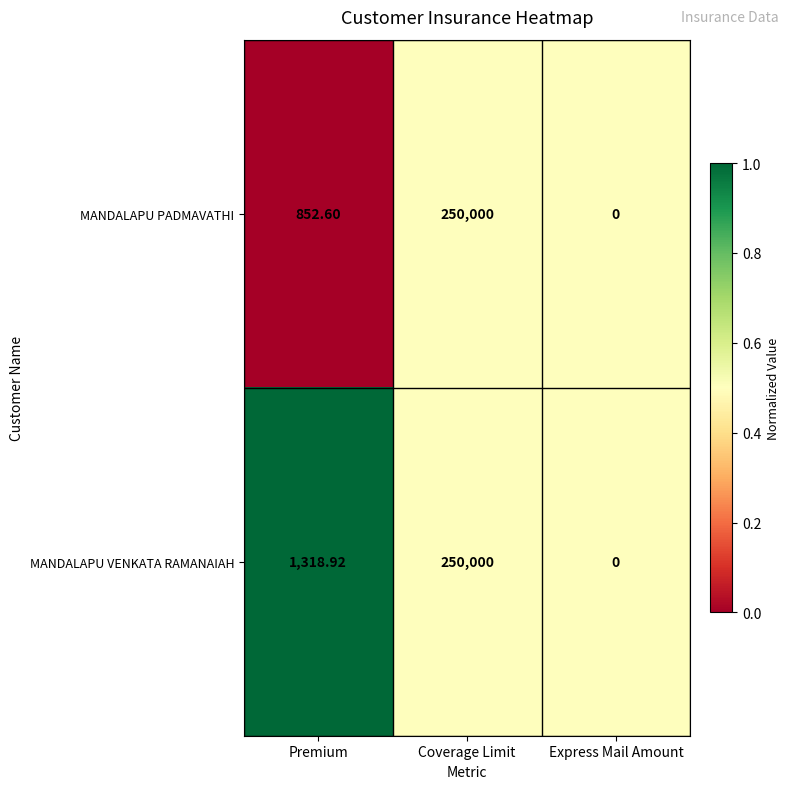

Between Premium and Express Mail Amount, which series saw the biggest shift?

MANDALAPU VENKATA RAMANAIAH